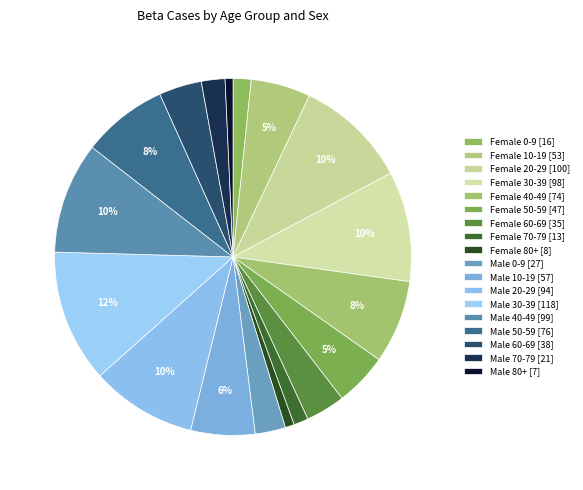

To the nearest percent, what is the difference between the largest and smallest slice percentages?

11%